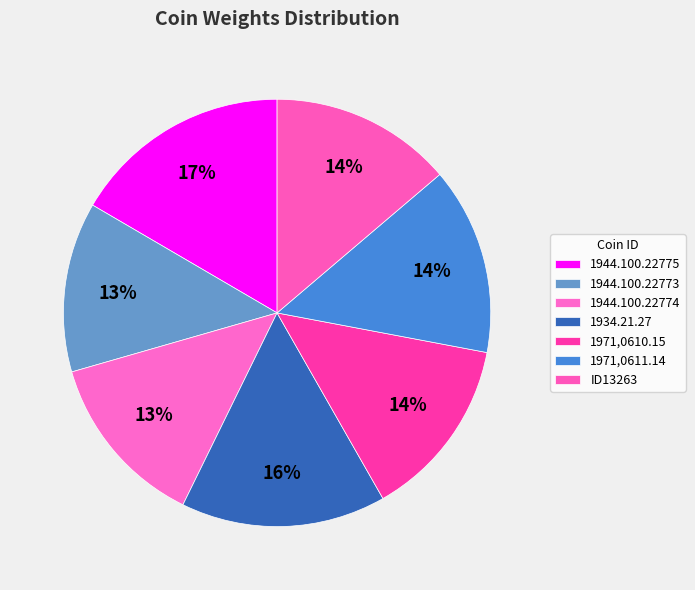

Does 1944.100.22774 account for over 50% of the chart?

No